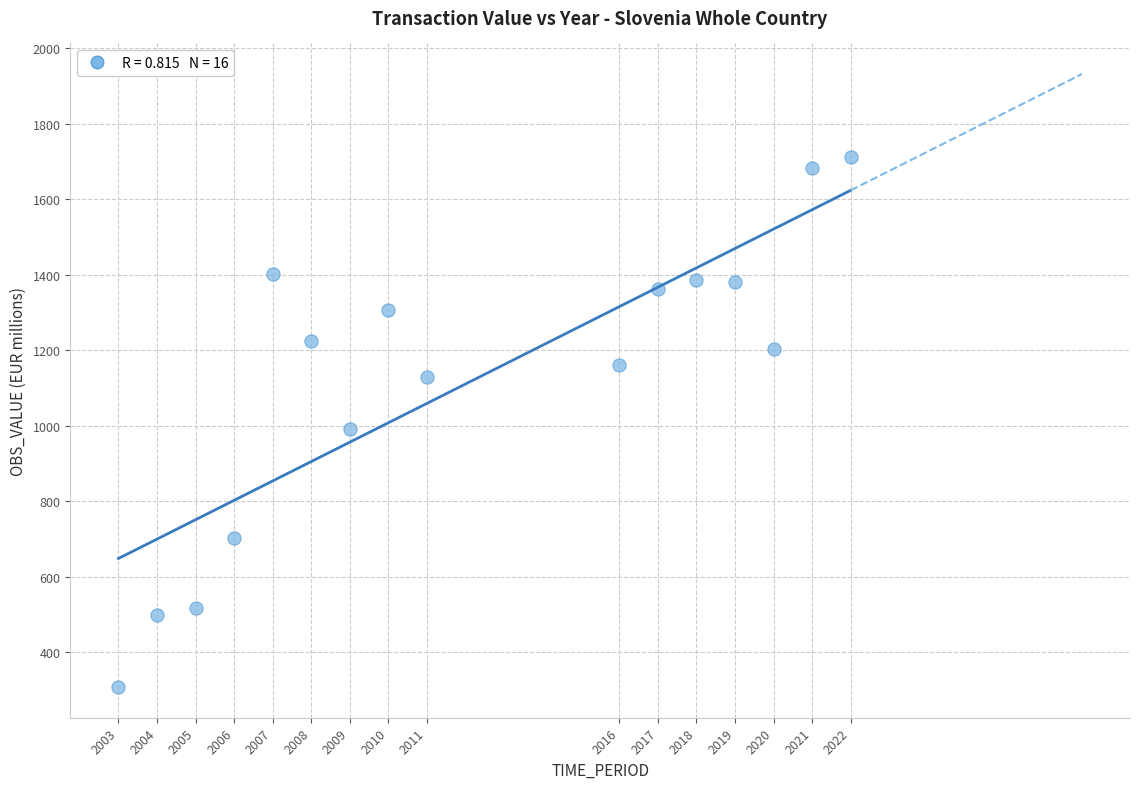

What is the range of X values (max minus min)?

19.0